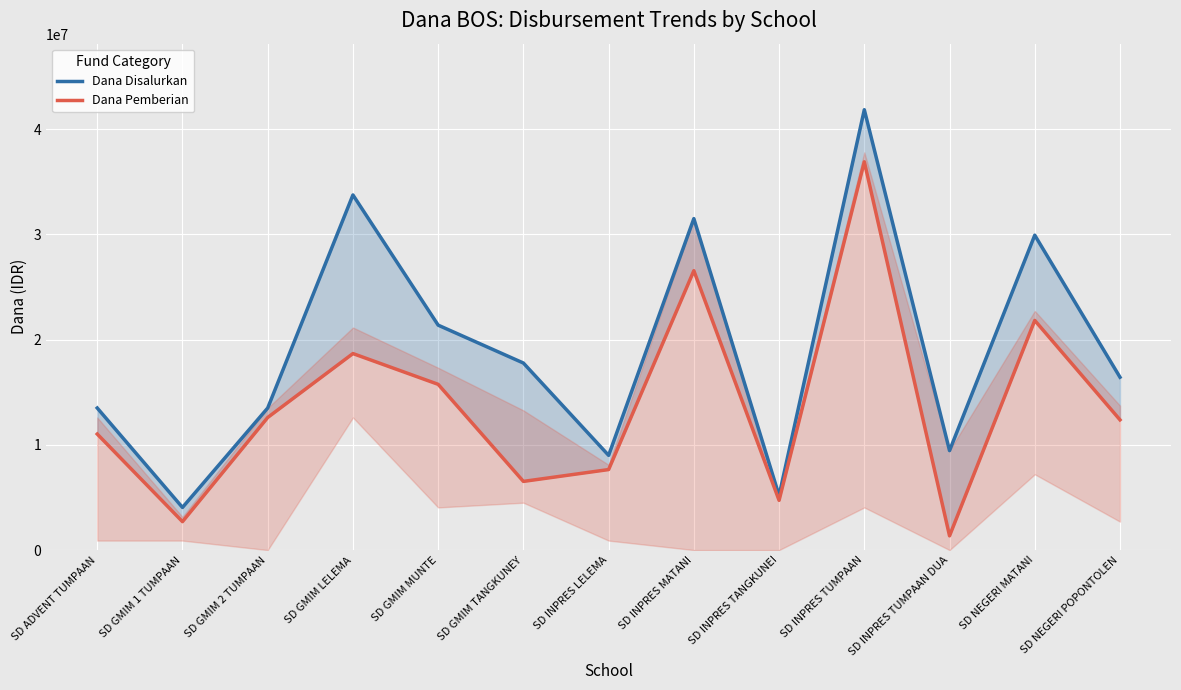

Where does the Dana Disalurkan series first go above 16425000?

SD GMIM LELEMA